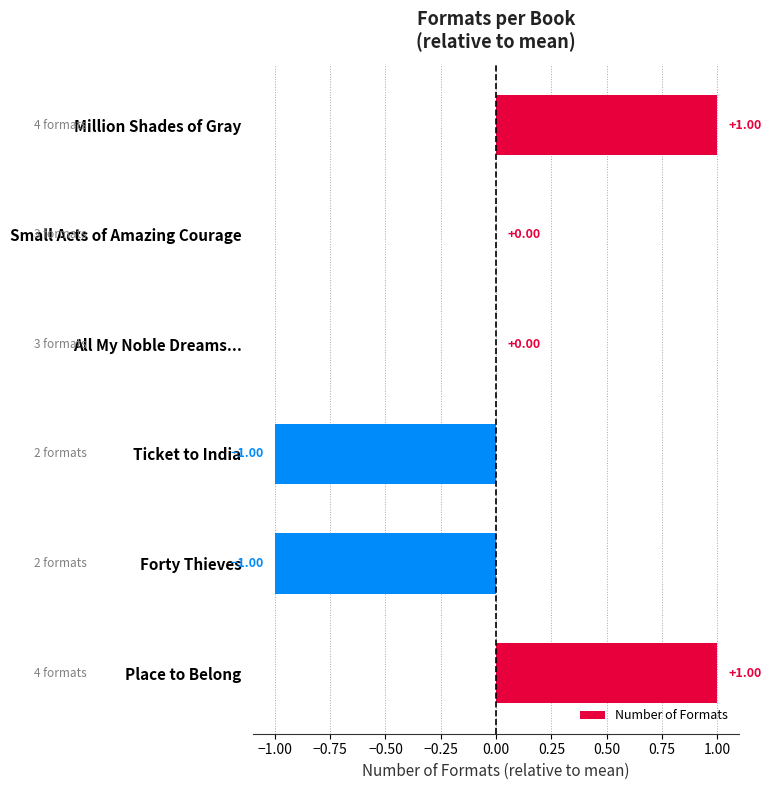

Are the bars horizontal?

Yes